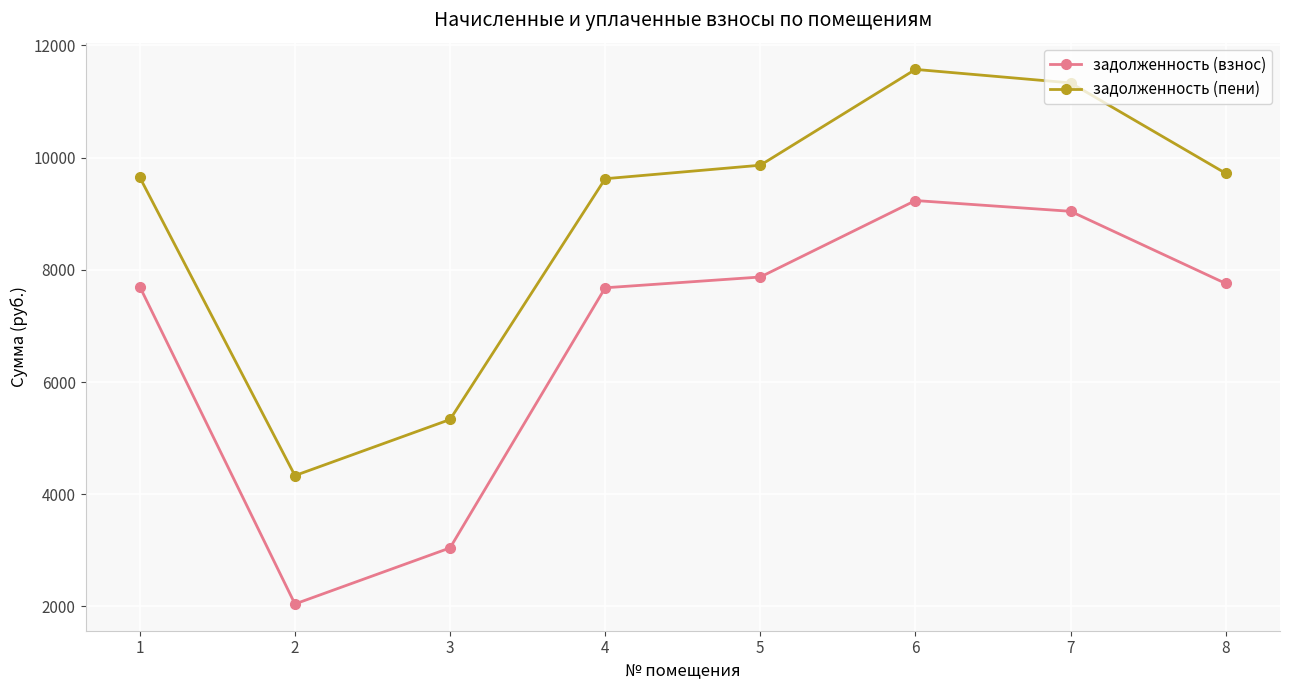

Rank the series at 4 from lowest to highest value.

задолженность (взнос), задолженность (пени)